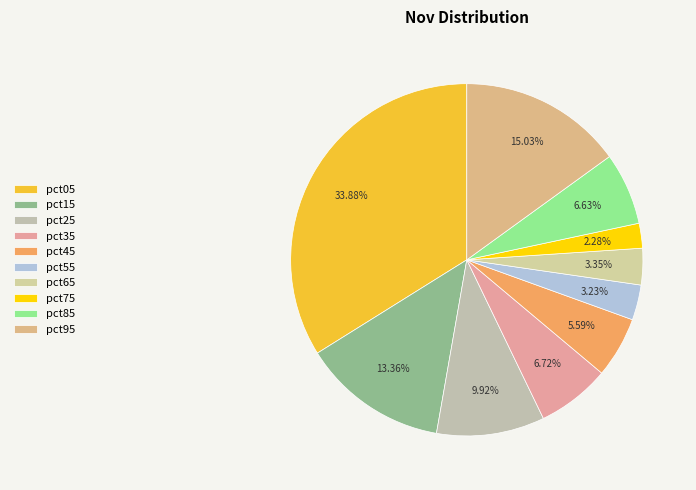

Is it true that pct85 is 1% of the pie?

False